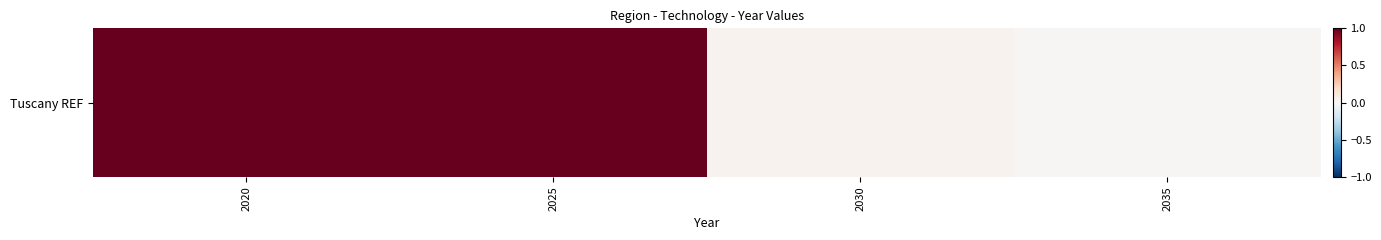

Rank the categories by value from highest to lowest.

2020, 2025, 2030, 2035